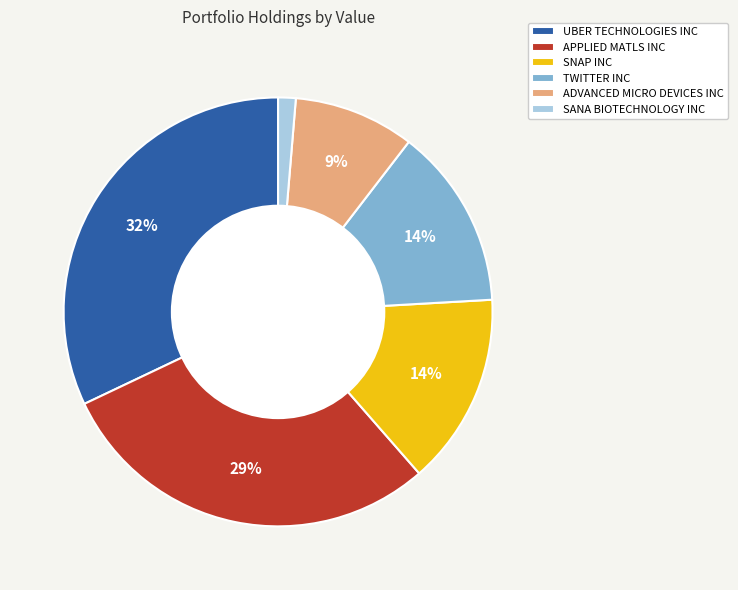

To the nearest percent, what is the difference between the largest and smallest slice percentages?

31%